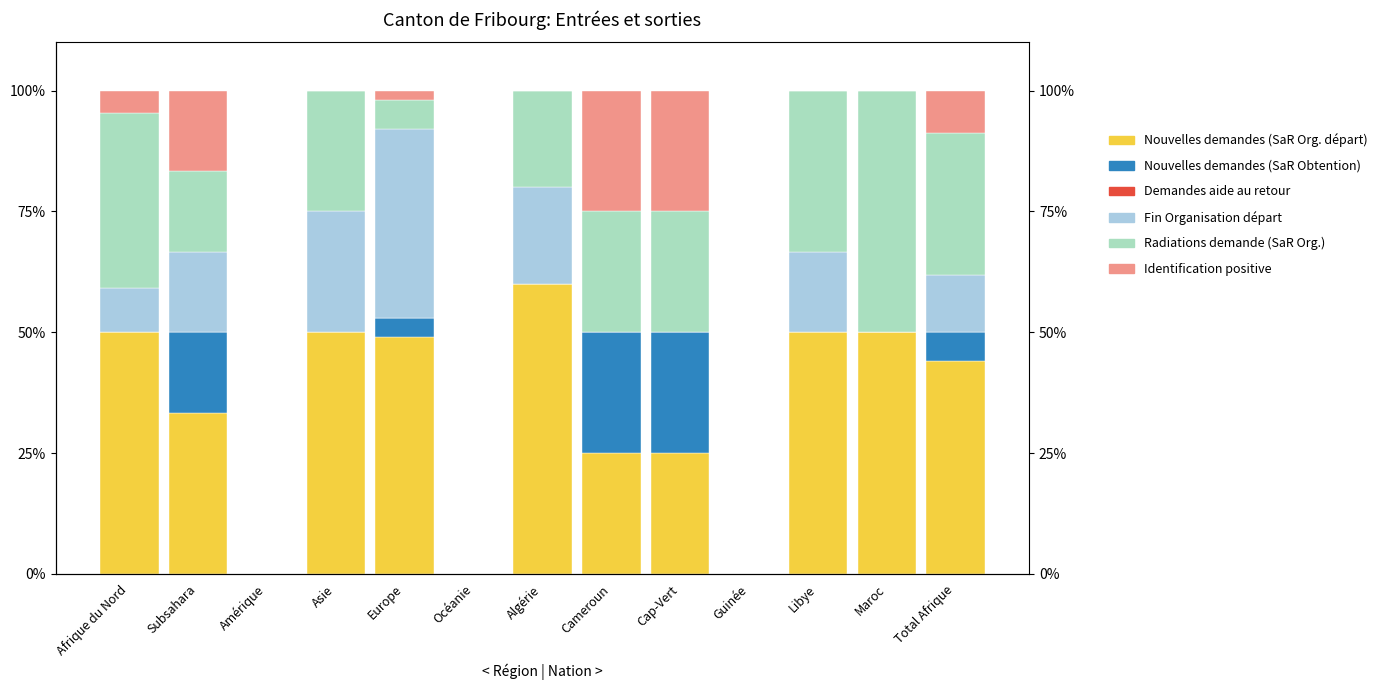

How many bars are there in each group?

6